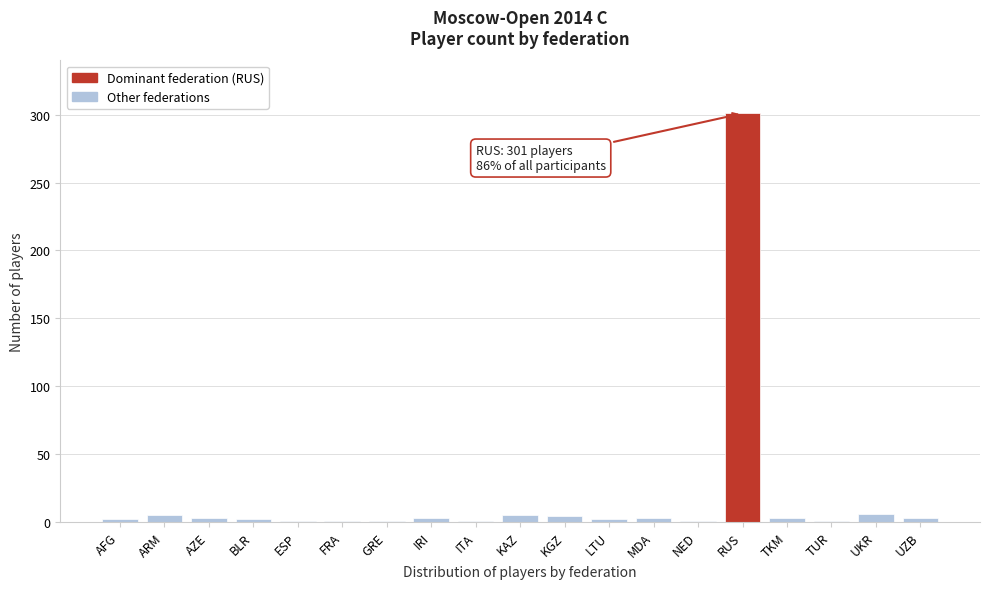

What is the maximum value shown in the chart?

301